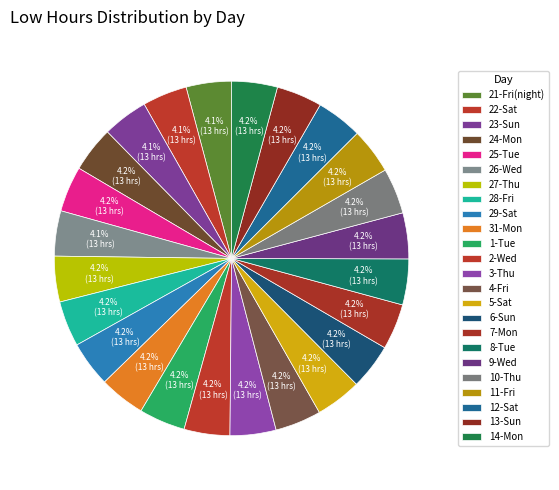

How many slices are in this pie chart?

24